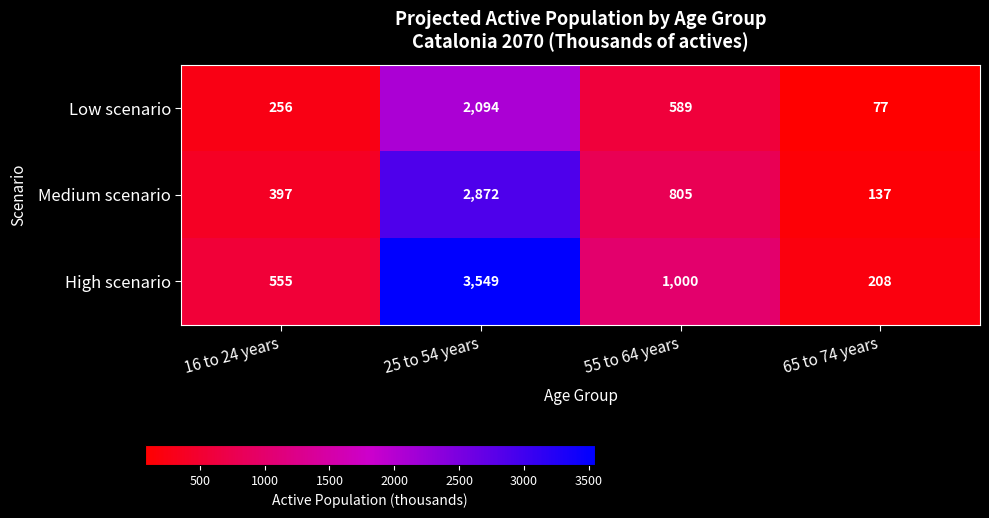

Rank the series by their average value, from highest to lowest.

High scenario, Medium scenario, Low scenario